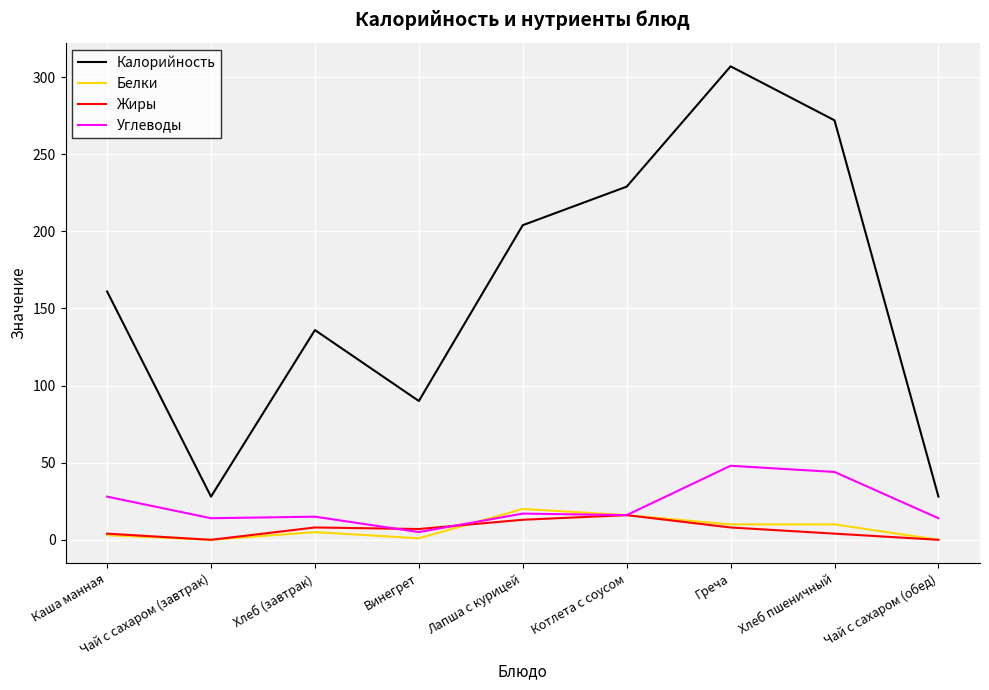

What is the average value of the Жиры series?

7